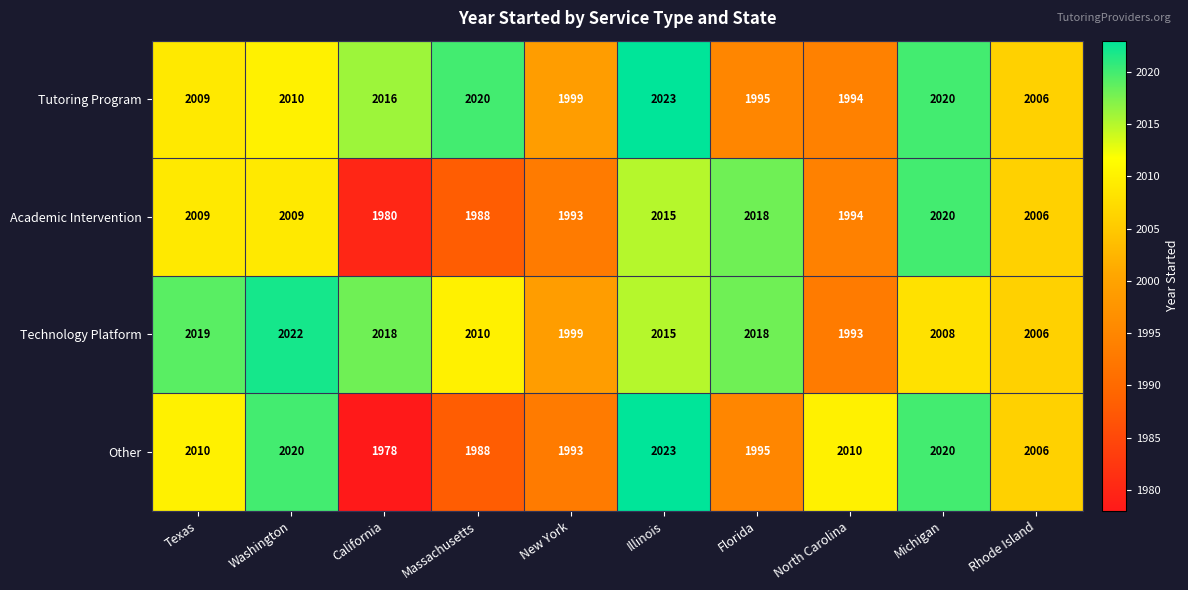

The Technology Platform series shows 1993 at North Carolina. True or false?

True